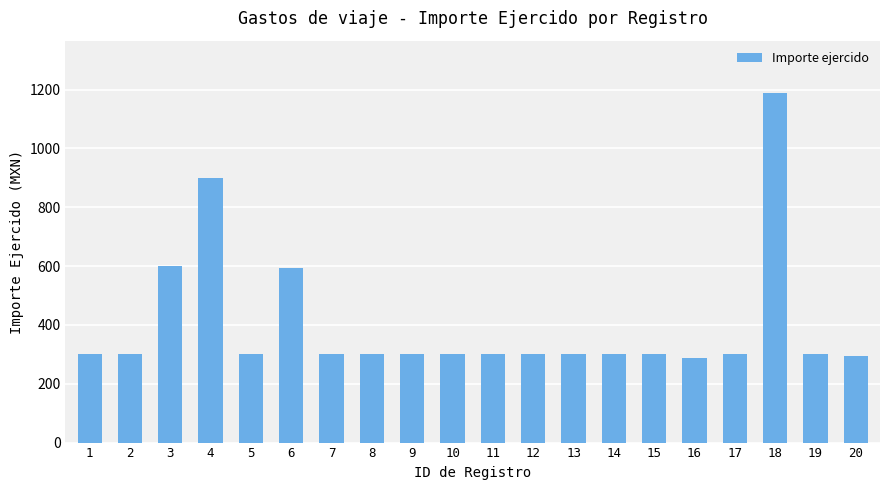

Is it true that the value at 11 is 203?

False